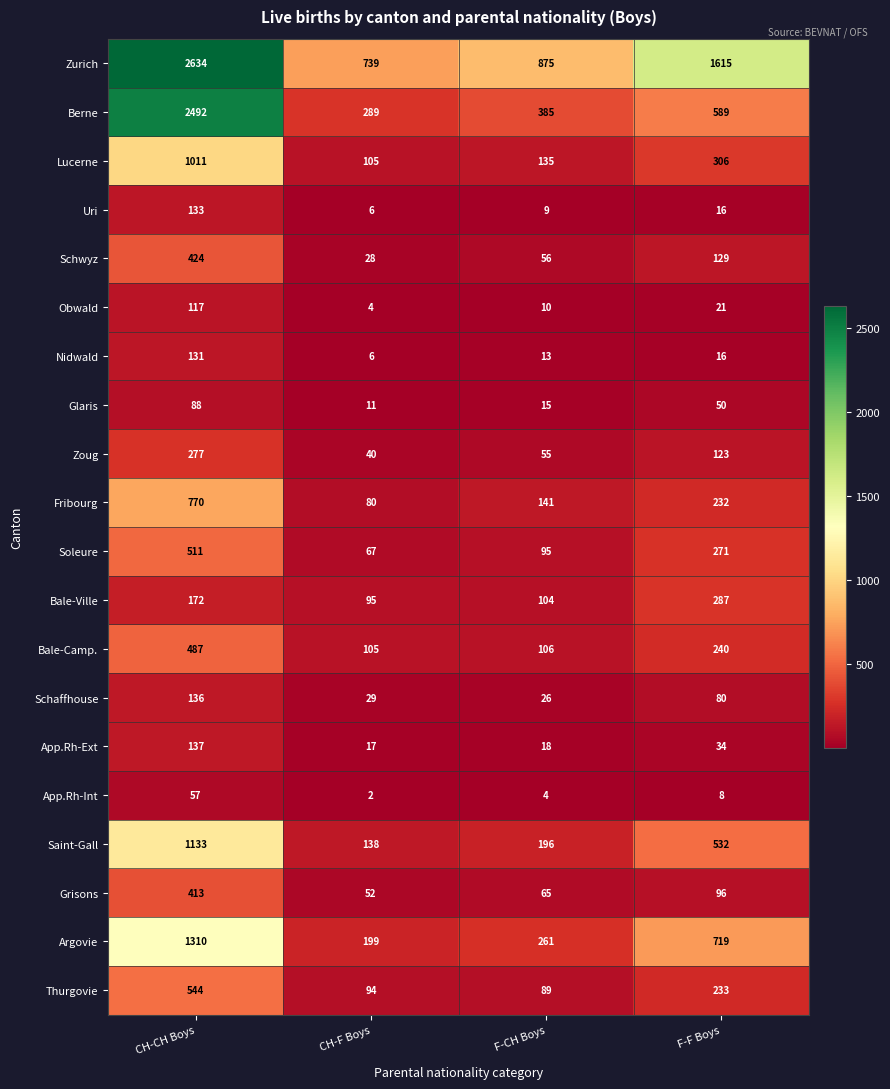

Which label corresponds to the smallest value in the chart?

CH-F Boys